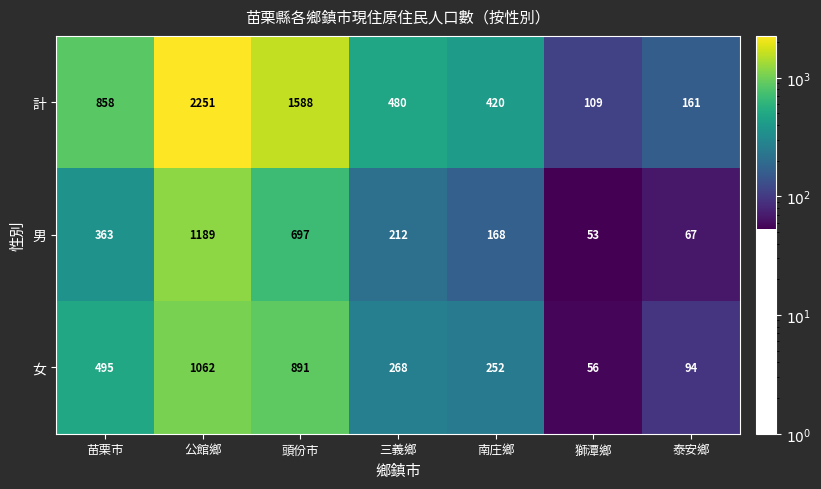

The value of 計 at 苗栗市 is 177. True or false?

False